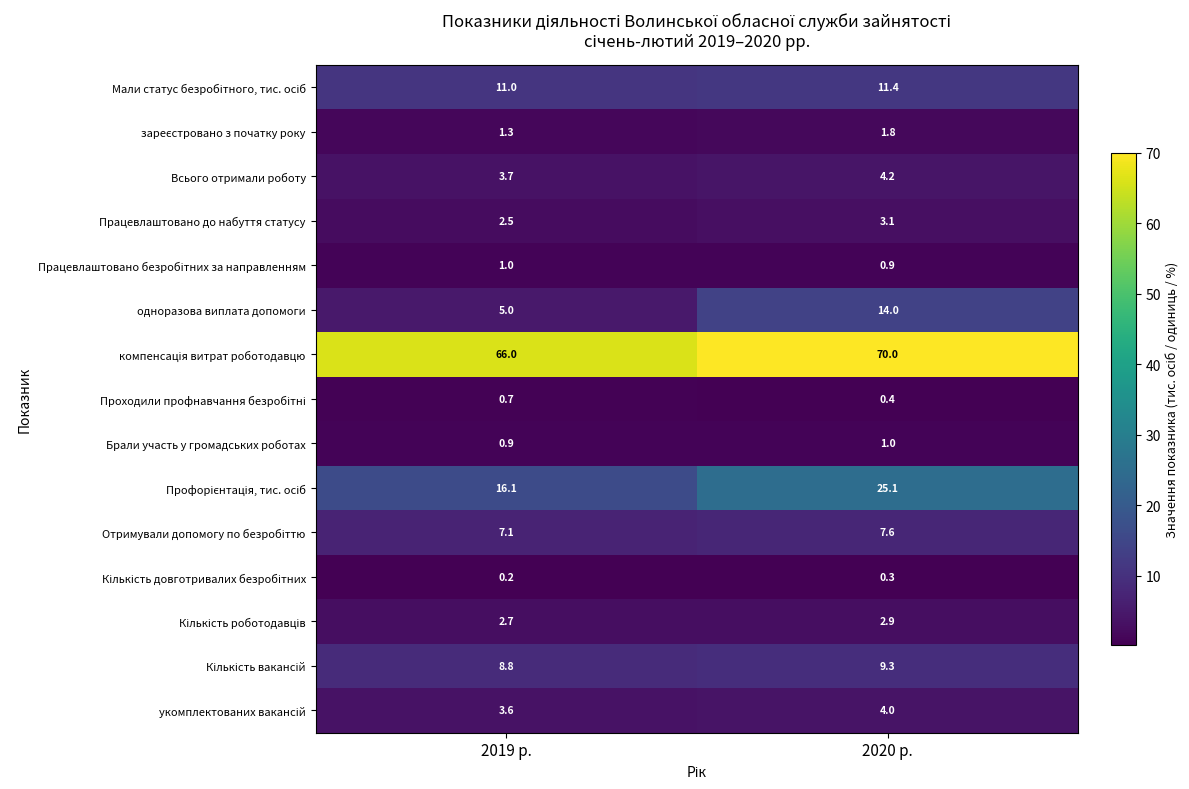

What is the total value across all series at 2020 р.?

156.0